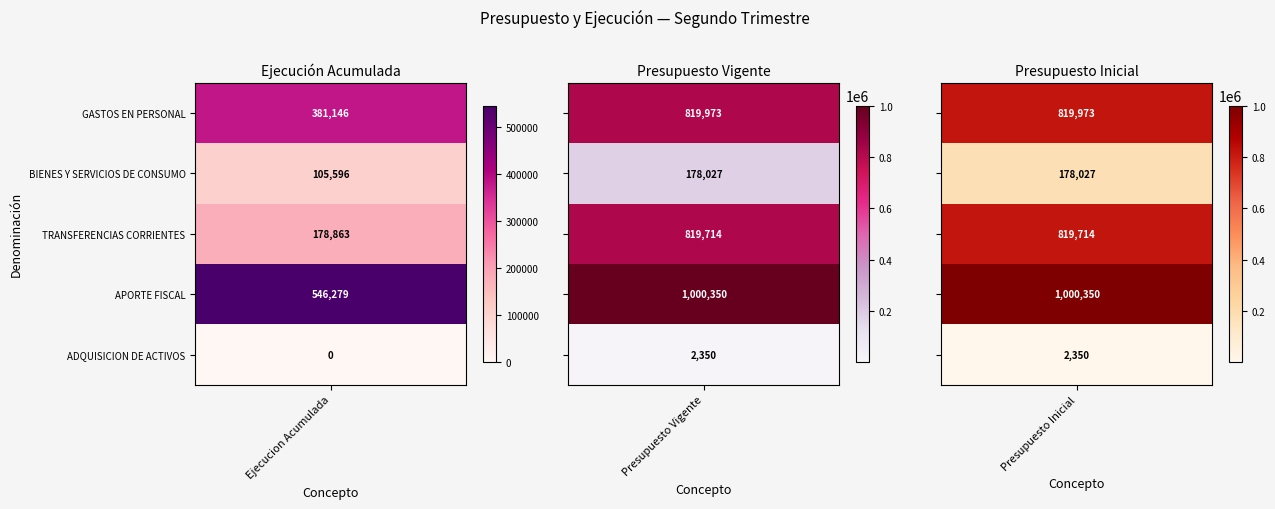

Rank the series at 2 from lowest to highest value.

ADQUISICION DE ACTIVOS NO FINANCIEROS, BIENES Y SERVICIOS DE CONSUMO, TRANSFERENCIAS CORRIENTES, GASTOS EN PERSONAL, APORTE FISCAL